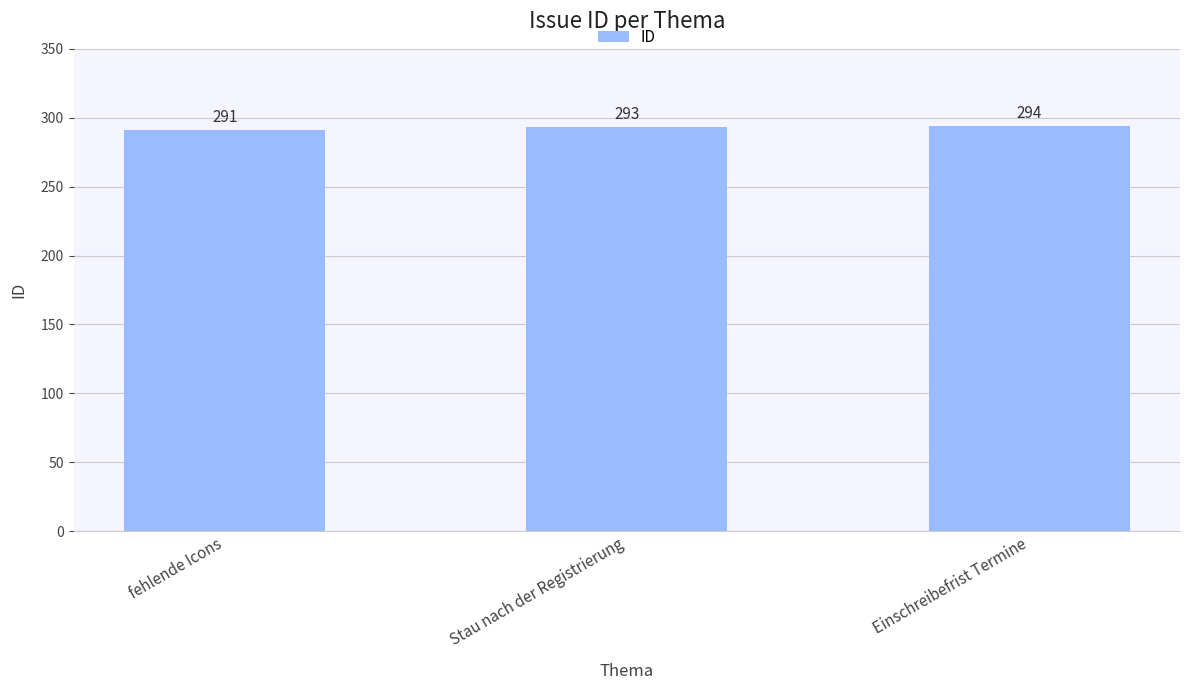

How many values are below 293?

1